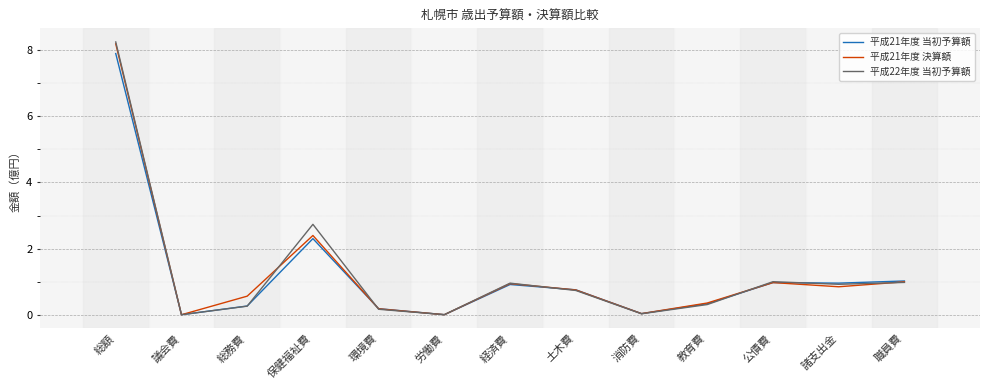

What is the difference between the 平成22年度 当初予算額 values at 議会費 and 土木費?

0.7